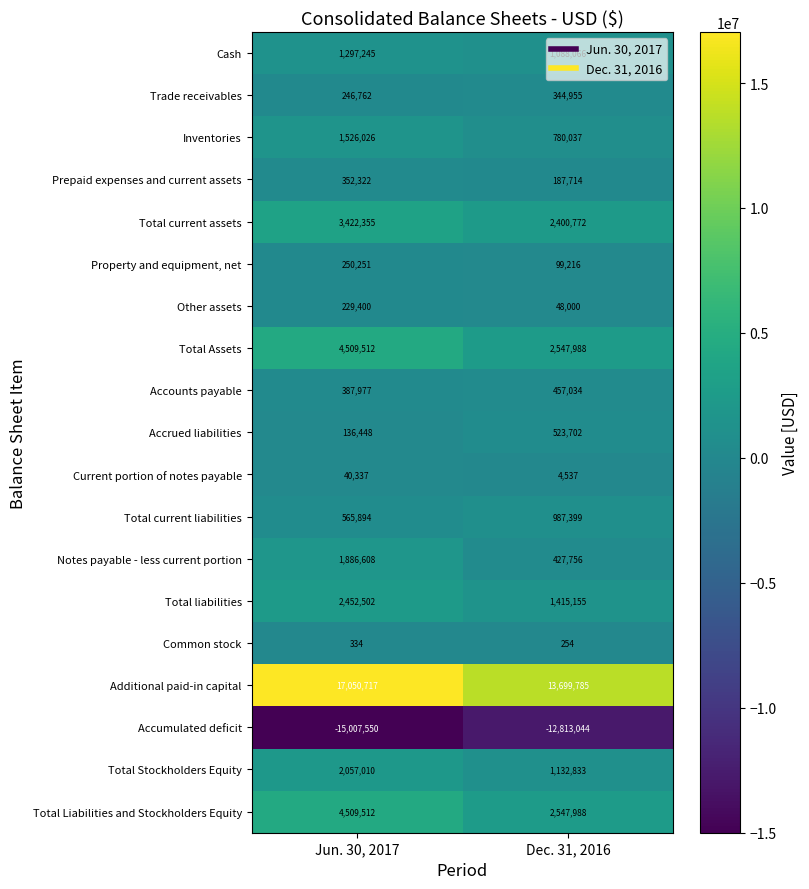

What is the sum of the Prepaid expenses and current assets values at Jun. 30, 2017 and Dec. 31, 2016?

540036